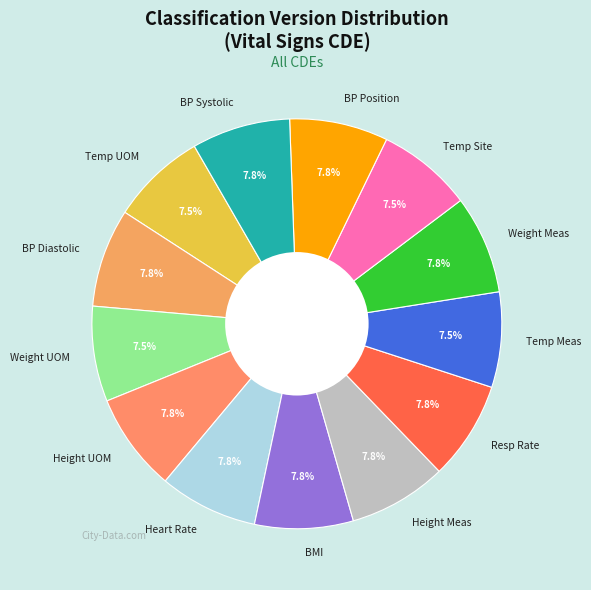

Is Temp UOM the majority of the pie?

No